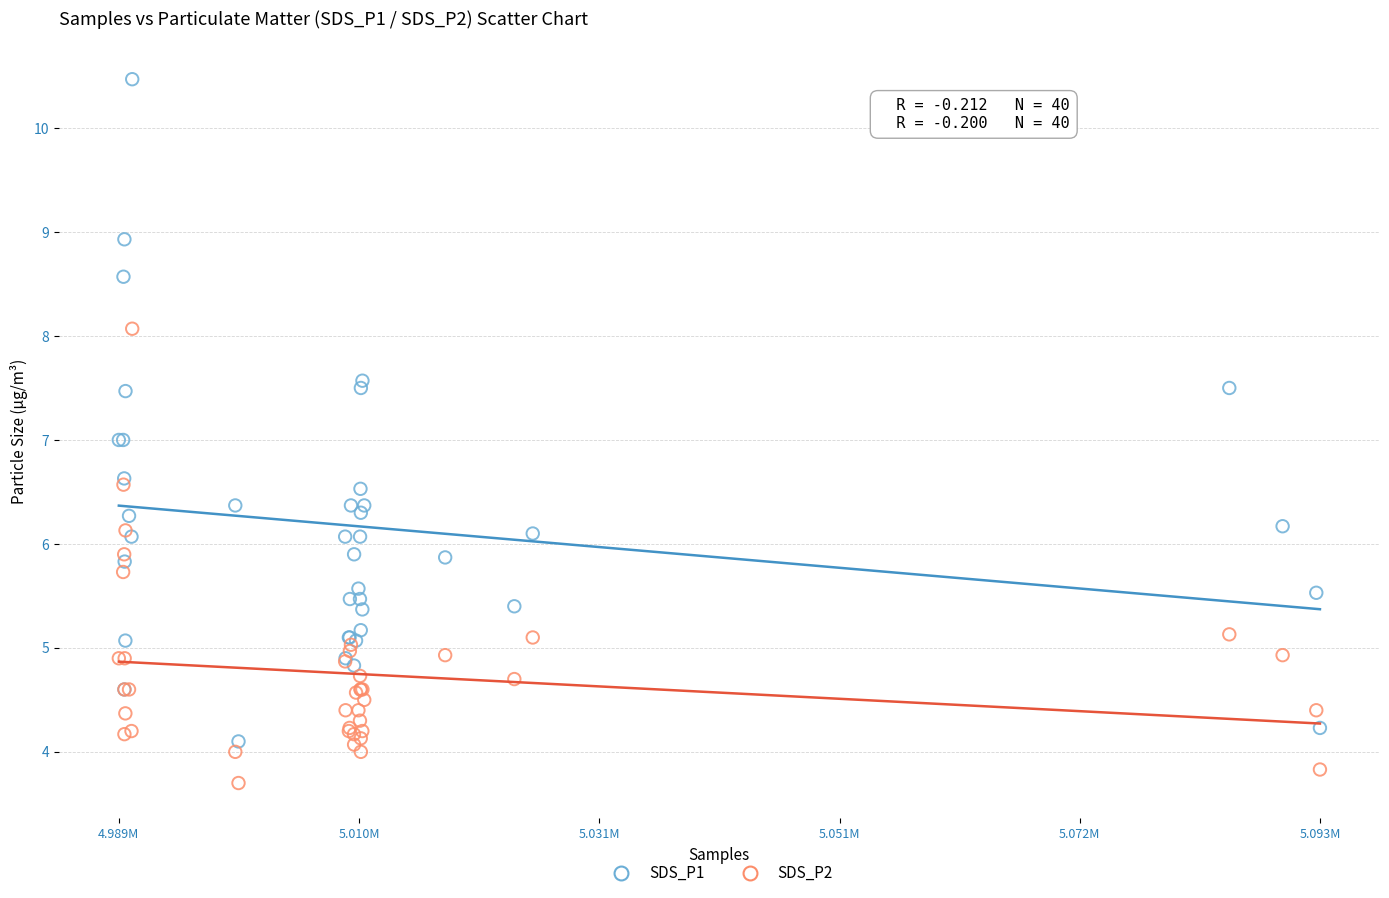

What are all the series names shown in the legend?

SDS_P1, SDS_P2